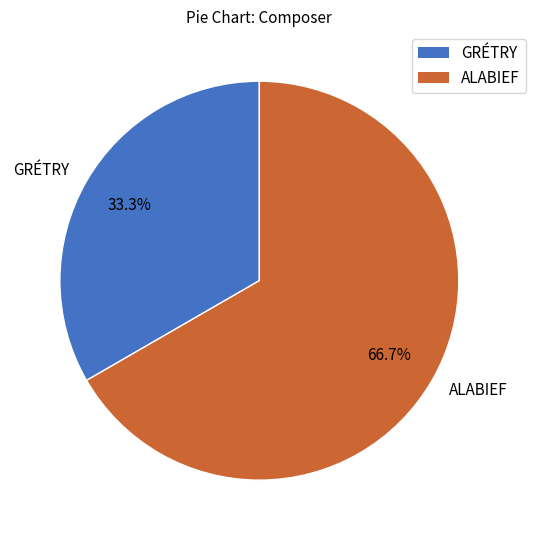

To the nearest percent, what is the difference between the GRÉTRY and ALABIEF slice percentages?

33%